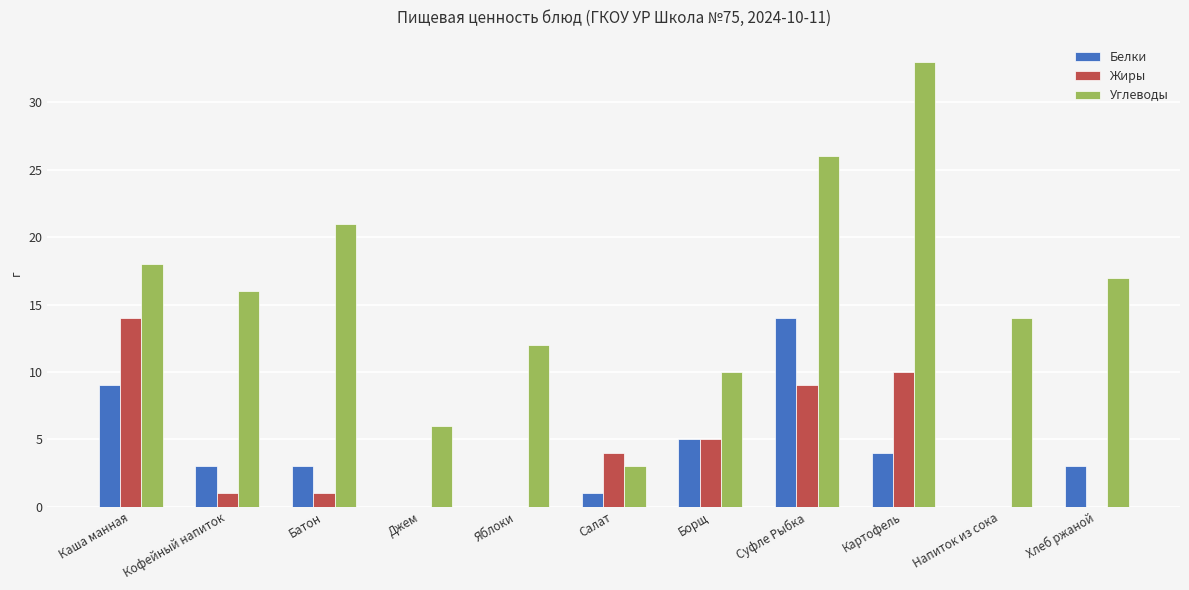

Reading left to right, what are all the values shown in this chart?

Белки: 9	3	3	0	0	1	5	14	4	0	3
Жиры: 14	1	1	0	0	4	5	9	10	0	0
Углеводы: 18	16	21	6	12	3	10	26	33	14	17